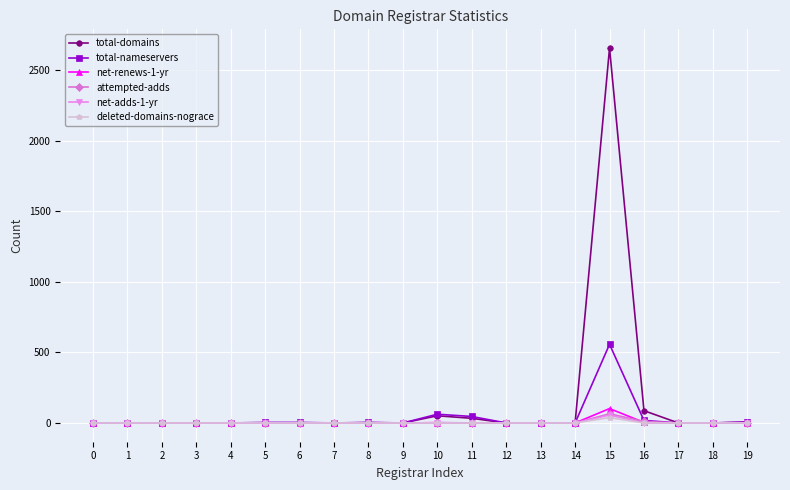

Does the chart display data point markers on the line(s)?

Yes